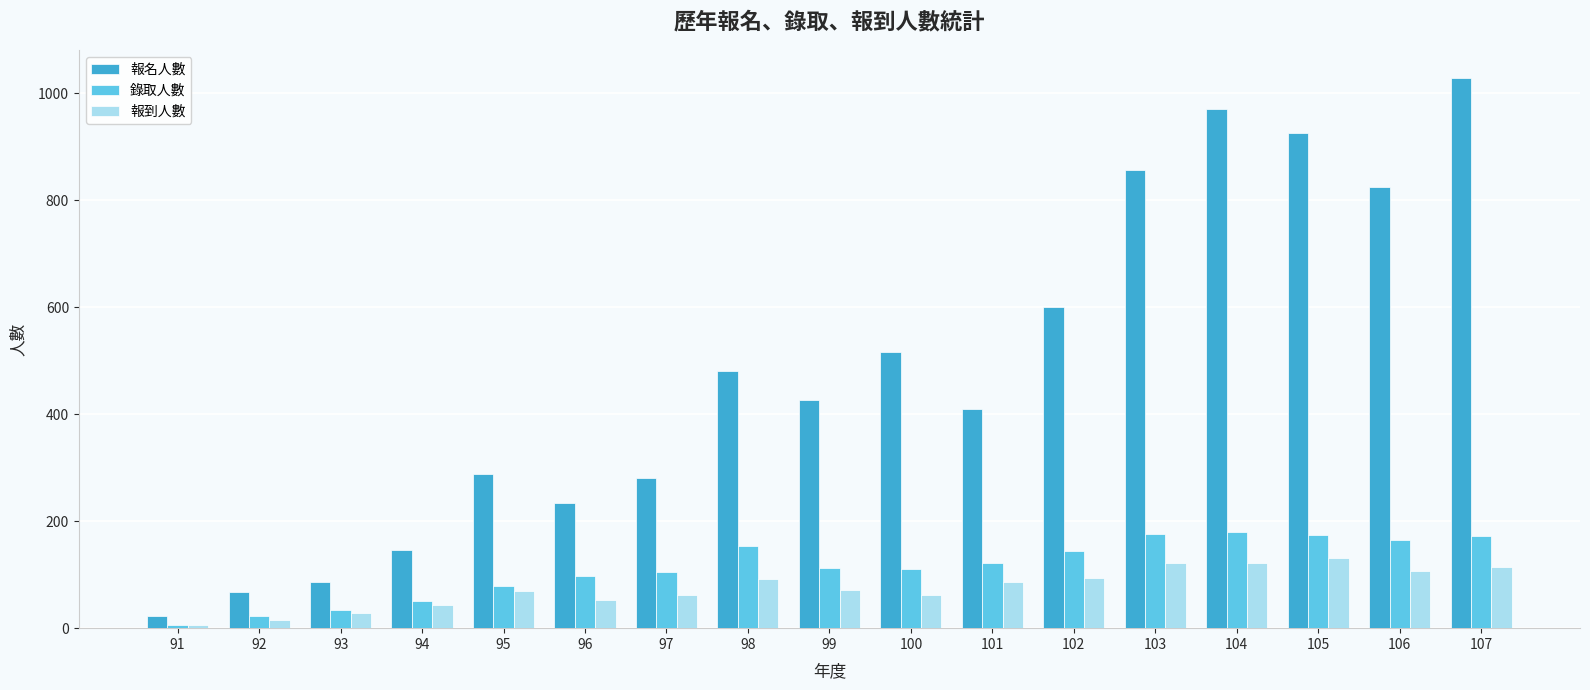

What is the sum of all 報名人數 values?

8164